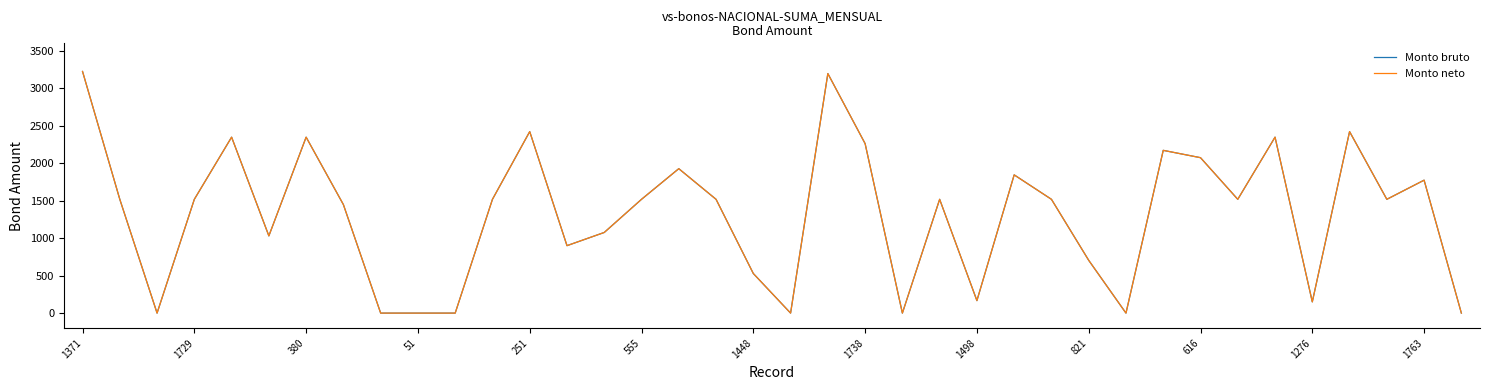

Does the chart have visible grid lines?

No